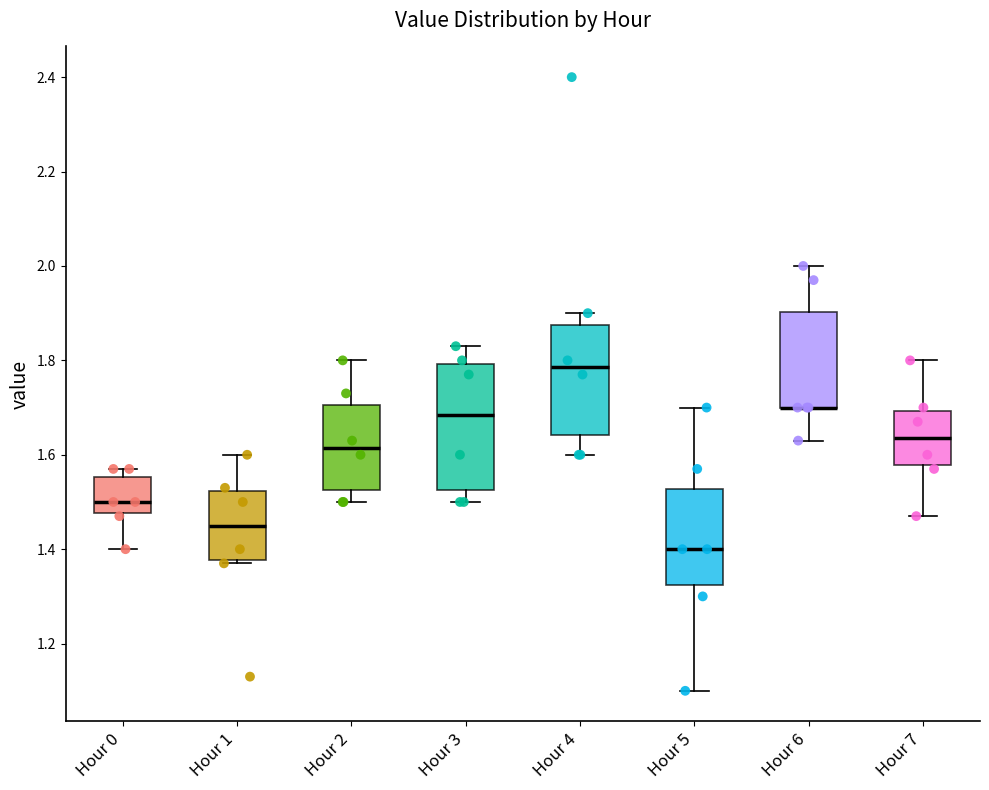

Reading left to right, read every box against the y-axis: the position of its median line, the range the box covers, and the ends of its whiskers. The values are not printed on the chart, so give them approximately, as read against the axis.

Hour 0: median 1.50, box 1.48 to 1.56, whiskers 1.40 to 1.58
Hour 1: median 1.46, box 1.38 to 1.52, whiskers 1.38 (just below the box's lower edge) to 1.60
Hour 2: median 1.62, box 1.52 to 1.70, whiskers 1.50 to 1.80
Hour 3: median 1.68, box 1.52 to 1.80, whiskers 1.50 to 1.84
Hour 4: median 1.78, box 1.64 to 1.88, whiskers 1.60 to 1.90
Hour 5: median 1.40, box 1.32 to 1.52, whiskers 1.10 to 1.70
Hour 6: median 1.70 (drawn on the box's lower edge), box 1.70 to 1.90, whiskers 1.64 to 2.00
Hour 7: median 1.64, box 1.58 to 1.70, whiskers 1.48 to 1.80